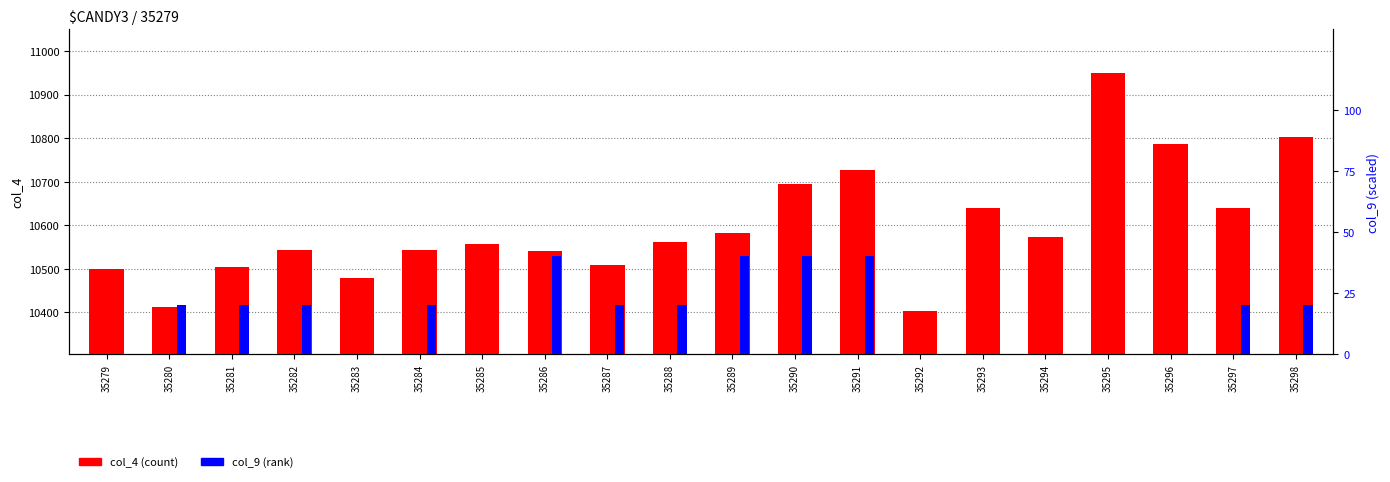

What are all the series names shown in the legend?

col_4 (count), col_9 (rank)